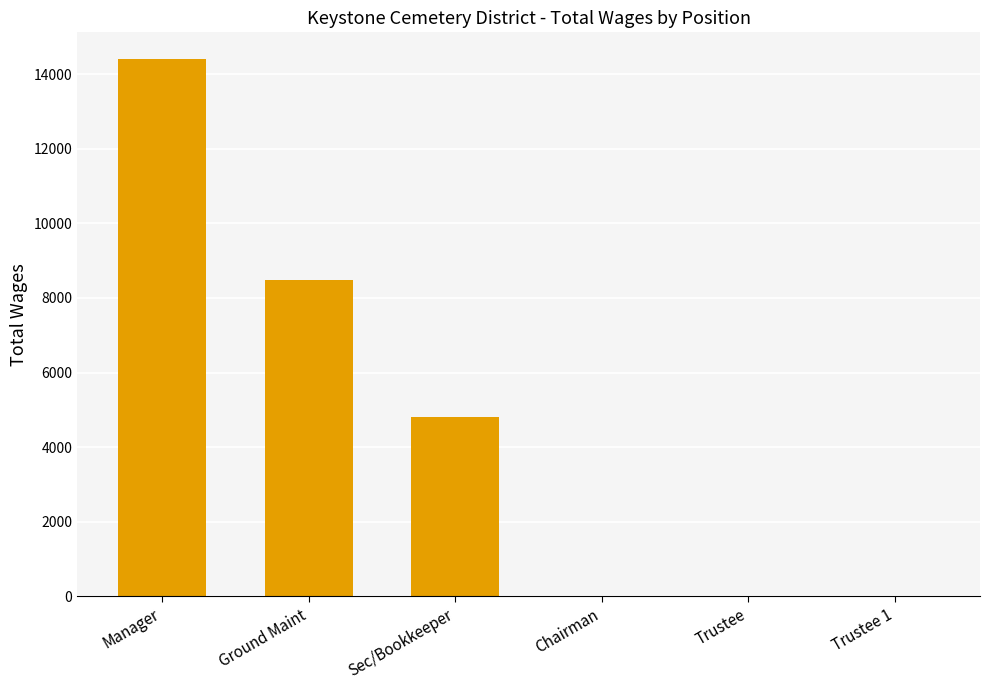

Reading left to right, what are all the values shown in this chart?

14400	8480	4800	0	0	0